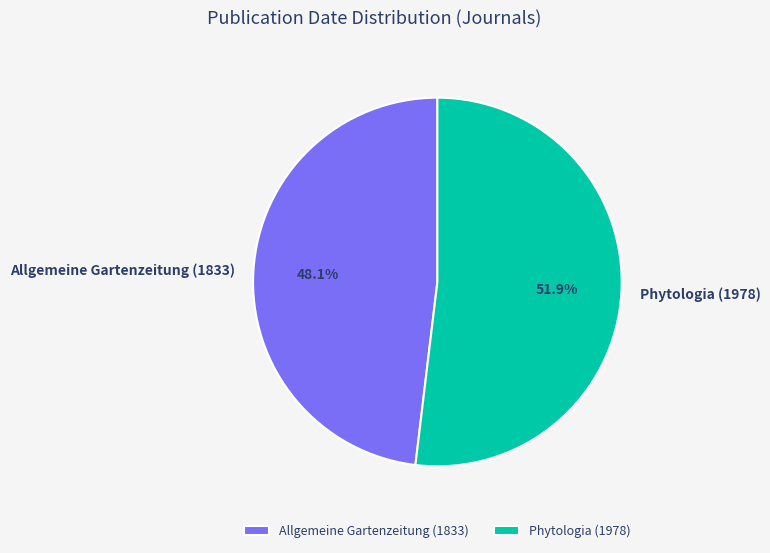

Which category has the smallest portion of the pie?

Allgemeine Gartenzeitung (1833)